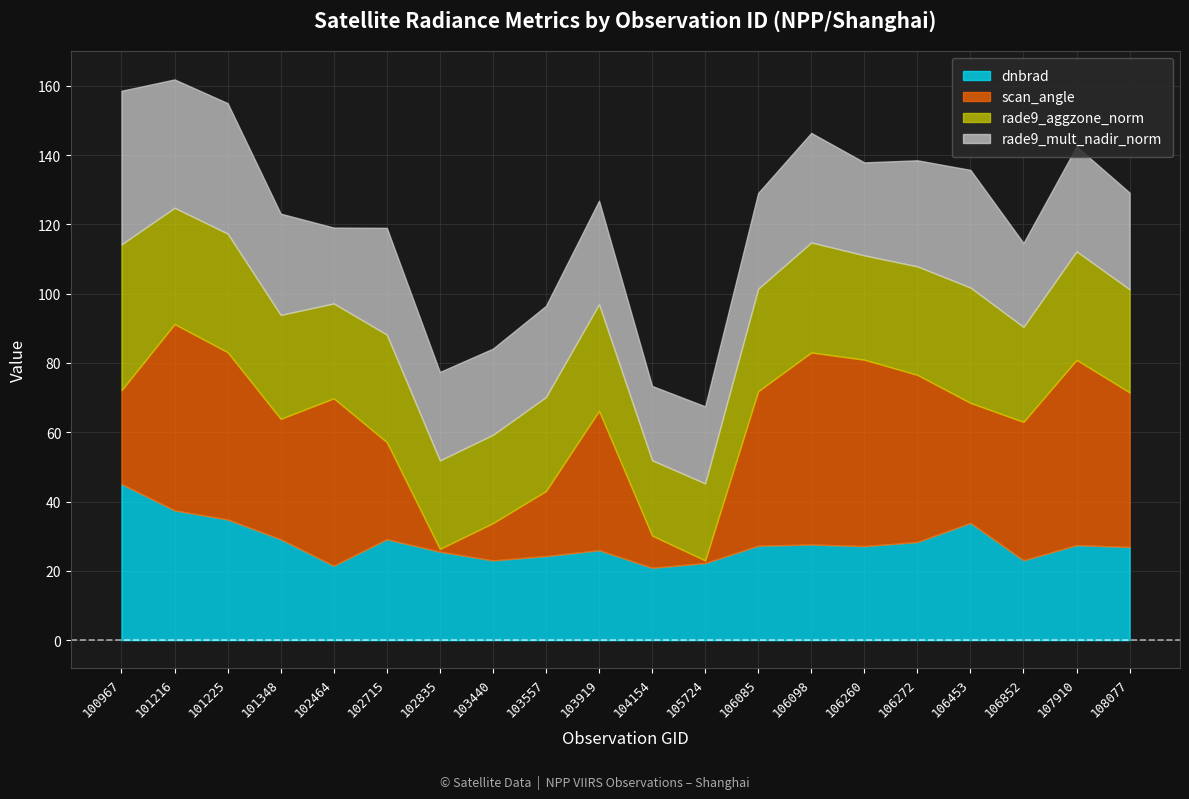

What is the spread (max minus min) of values at 106453?

1.3